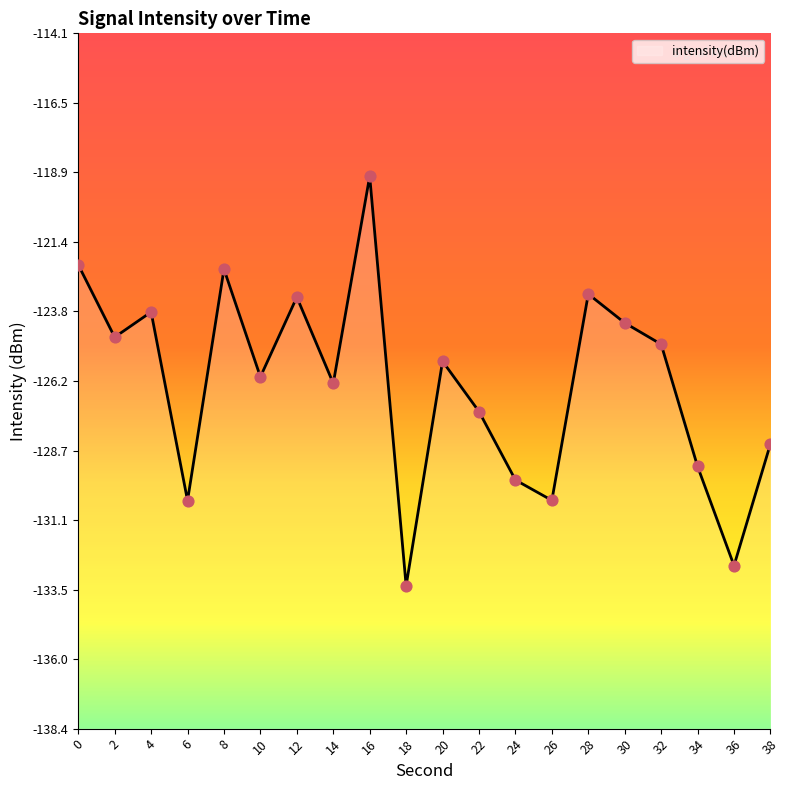

Which has a higher value, 12 or 8?

8